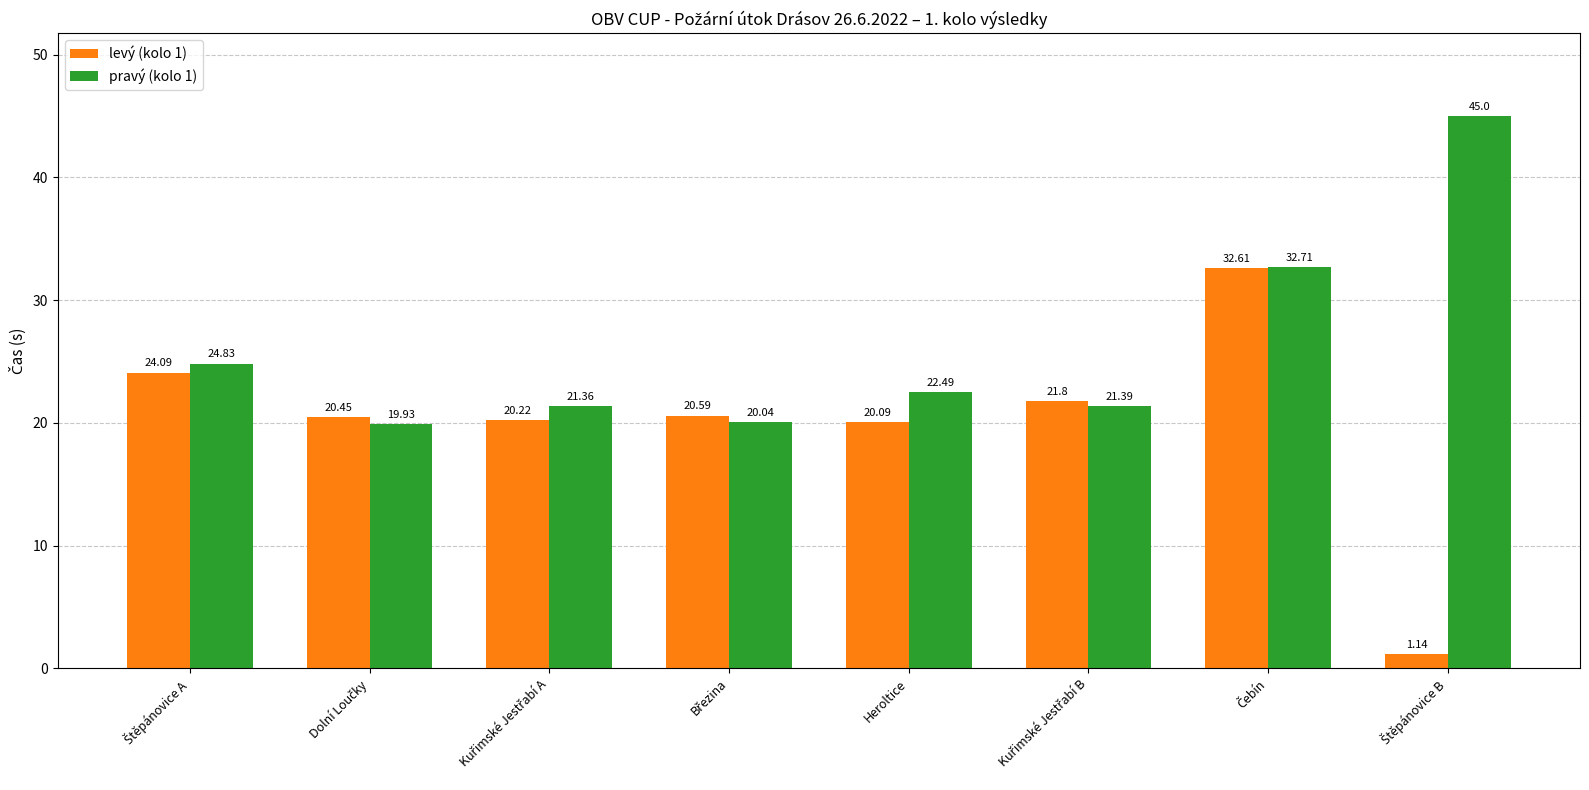

How many bars are there in total?

16